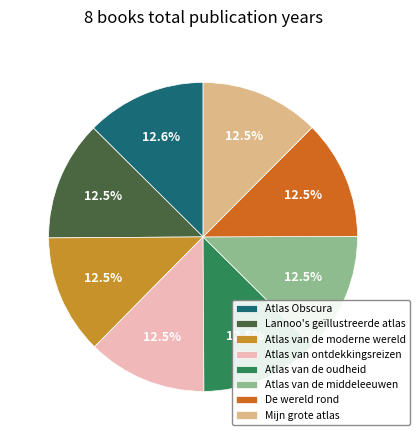

Does Atlas van de moderne wereld represent more than half of the total?

No